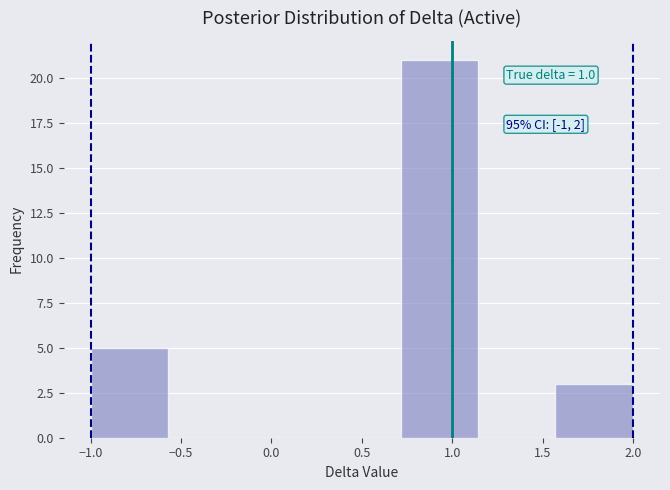

Which range on the x-axis has the tallest bar?

0.70 to 1.15